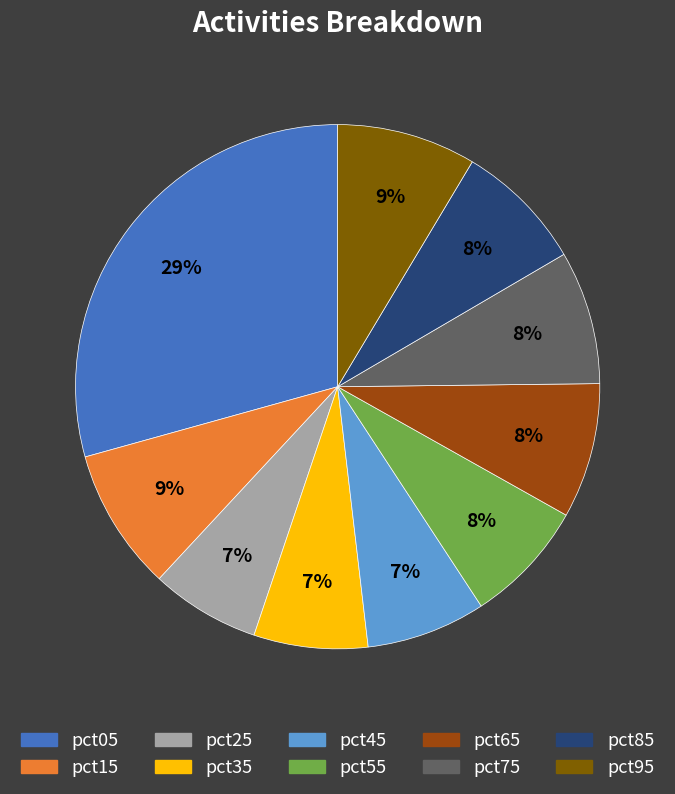

Which slice is the largest?

pct05